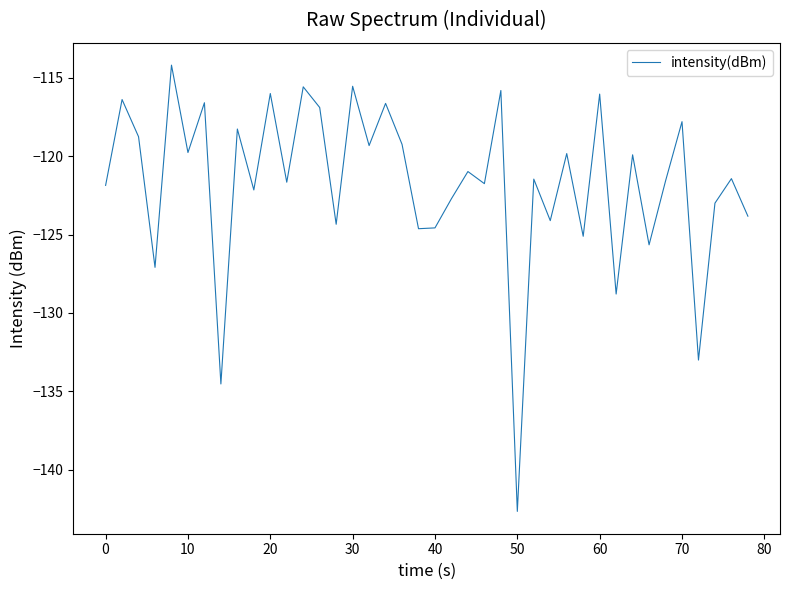

What is the greatest value displayed?

-114.2